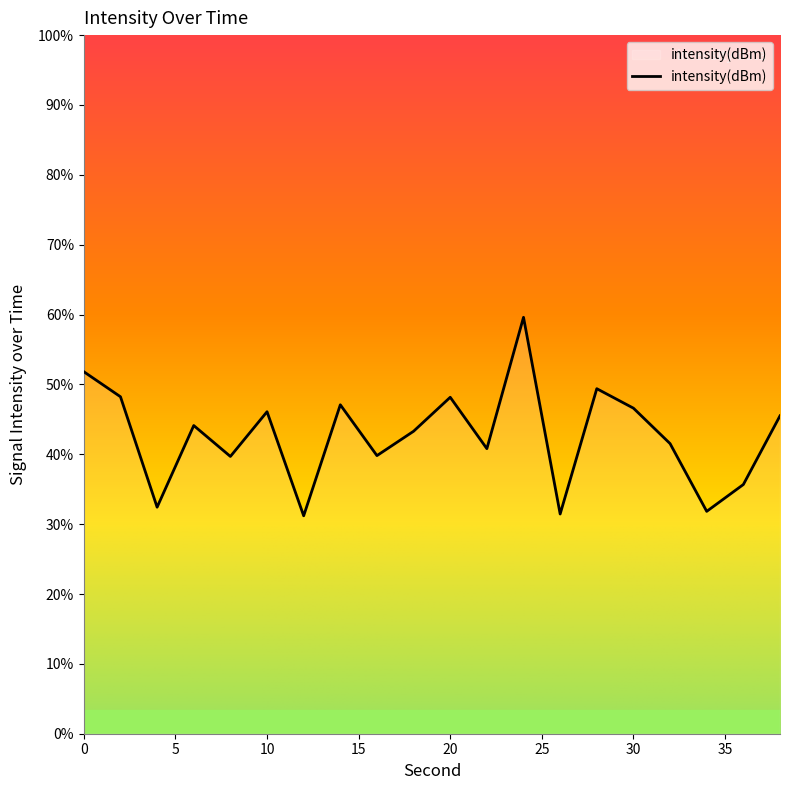

Reading right to left, what are all the values shown in this chart?

38=-113.2	36=-114.6	34=-115.2	32=-113.8	30=-113.0	28=-112.6	26=-115.3	24=-111.1	22=-113.9	20=-112.8	18=-113.5	16=-114.0	14=-112.9	12=-115.3	10=-113.1	8=-114.0	6=-113.4	4=-115.1	2=-112.8	0=-112.2